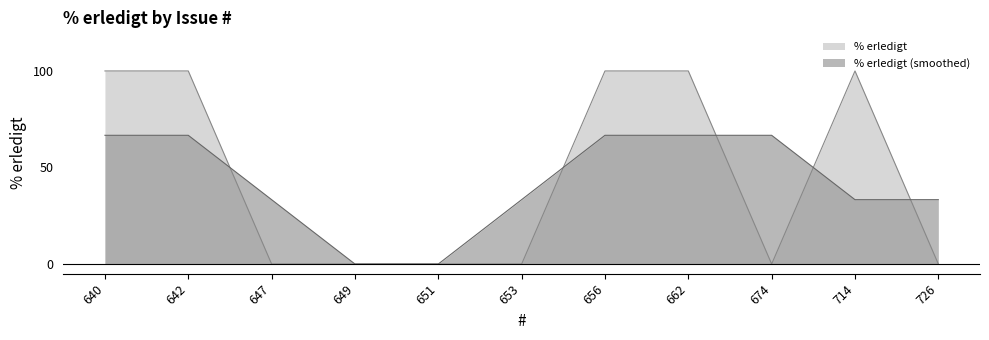

How many distinct data groups are displayed?

2